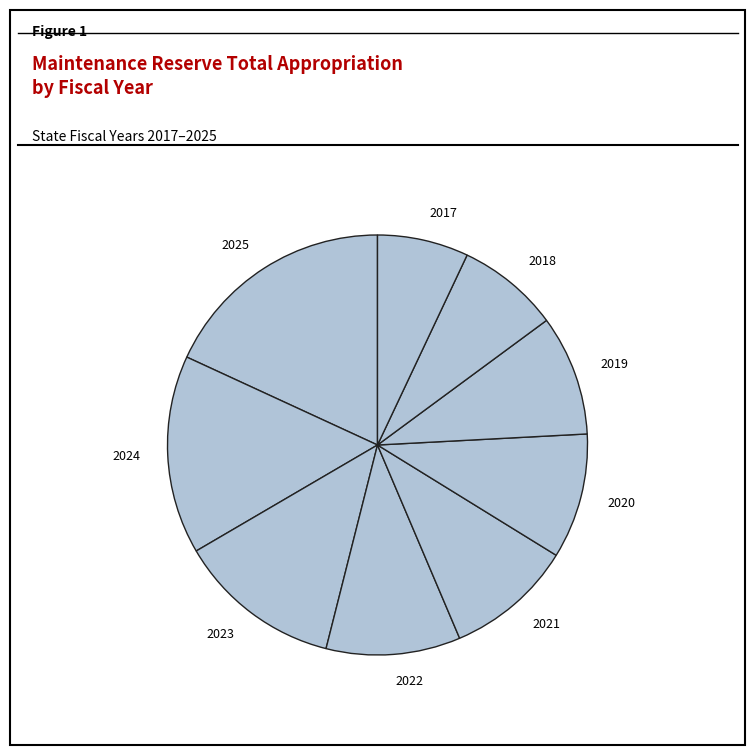

How many slices are in this pie chart?

9